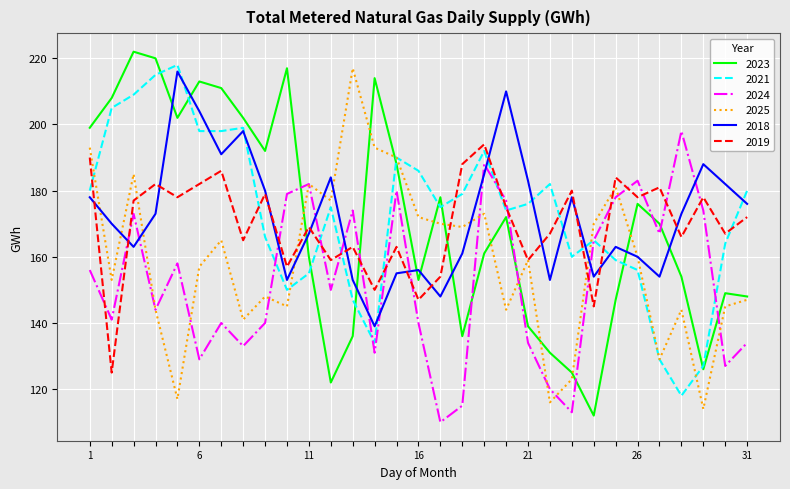

What is the highest value of the 2018 series?

216